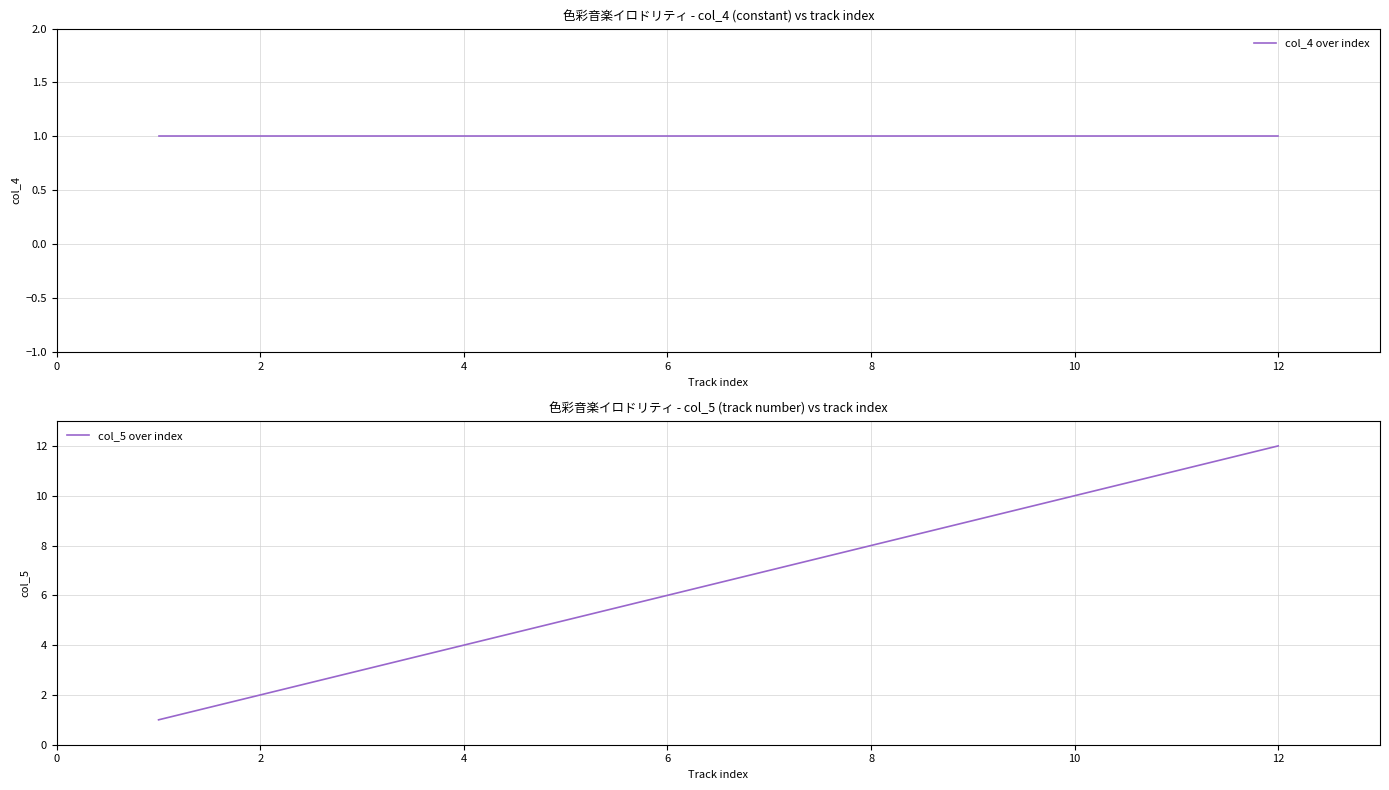

True or false: col_5 over index and col_4 over index intersect in this chart.

False